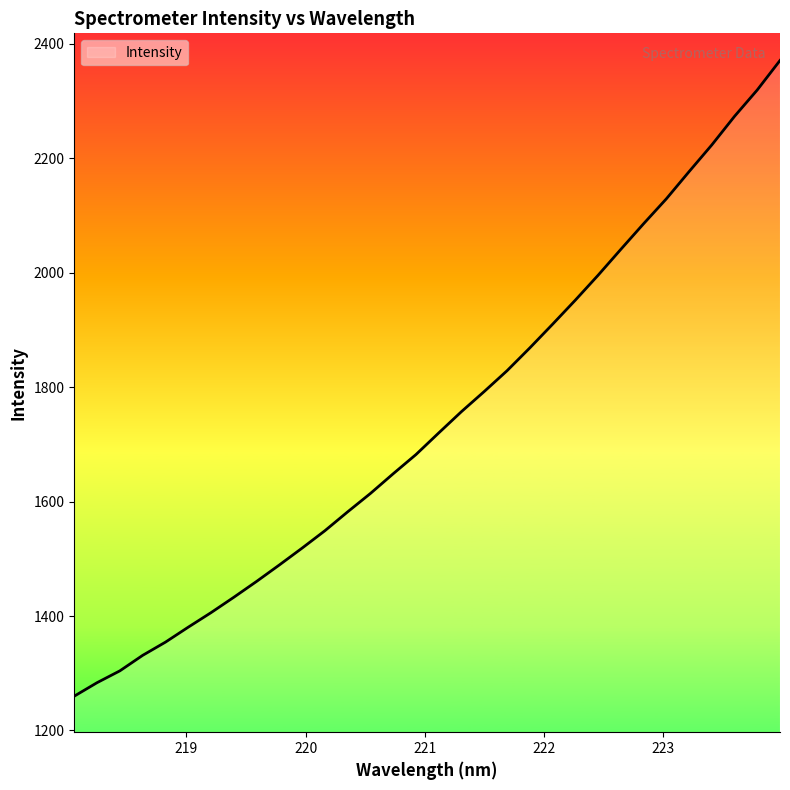

What is the greatest value displayed?

2370.9